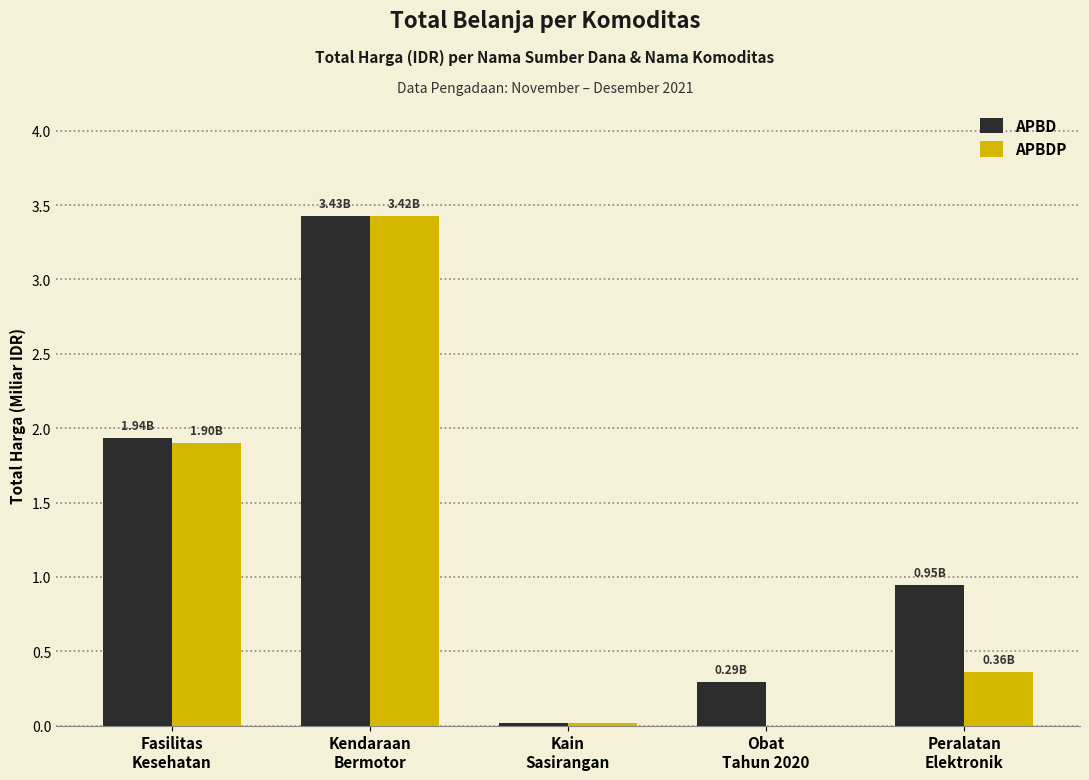

Is the value of APBD at Obat
Tahun 2020 greater than the value of APBDP at Obat
Tahun 2020?

Yes